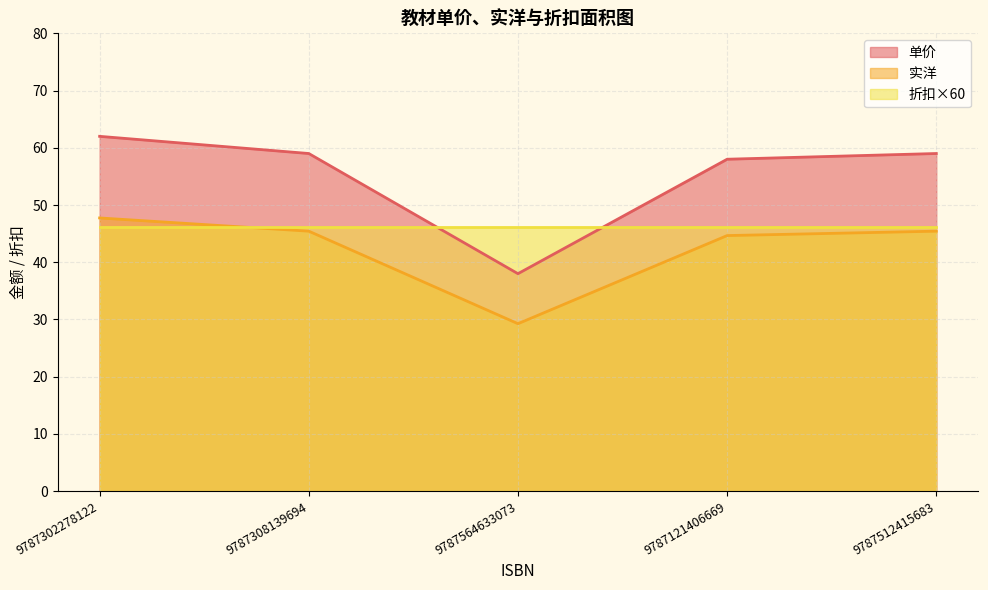

List the series in order of their overall mean, highest first.

单价, 折扣×60, 实洋